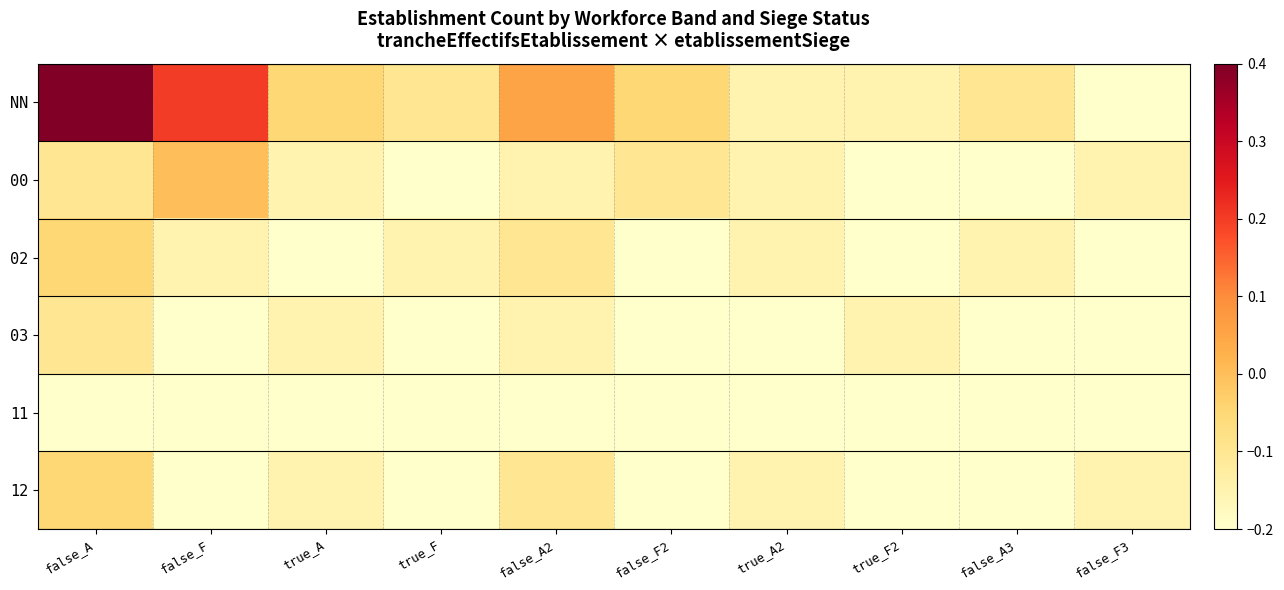

Rank the series by their maximum value, from highest to lowest.

NN, 00, 02, 12, 03, 11